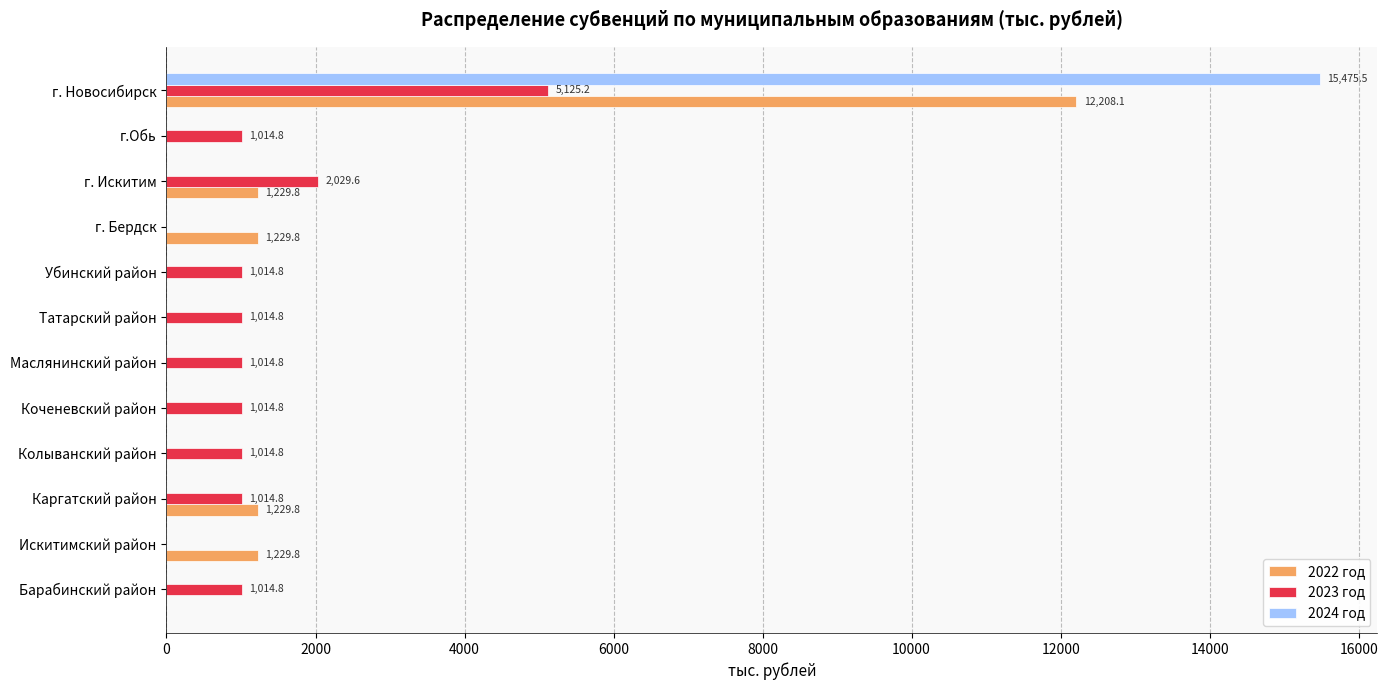

What is the maximum value shown in the chart?

15475.5